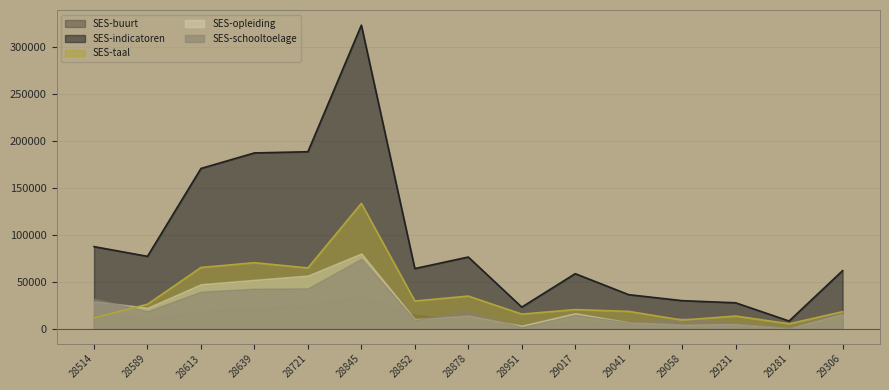

Reading left to right, what are all the values shown in this chart?

SES-buurt: 14498.6	10061.9	18616.8	22299.9	24243.6	35147.6	14974.0	8862.4	2574.9	6963.3	4373.7	5110.2	3193.9	950.7	10128.5
SES-indicatoren: 87514.1	77160.0	170908.8	187478.8	188746.5	323761.7	64112.5	76422.4	22991.7	58653.6	36262.6	29879.4	27596.5	8151.2	61886.2
SES-taal: 11666.2	26062.7	65280.9	70369.3	64784.5	133664.5	29537.7	34750.3	15529.0	20353.7	18440.7	9184.0	13466.6	5212.5	18119.8
SES-opleiding: 29343.9	22403.6	47503.2	52173.7	56739.6	80360.9	10227.7	14002.3	3287.5	16559.2	6818.5	4383.3	4992.1	730.5	15463.4
SES-schooltoelage: 32005.5	18631.7	39507.9	42635.8	42978.8	74588.8	9373.0	18807.5	1600.3	14777.3	6629.7	11201.9	5943.9	1257.3	18174.5